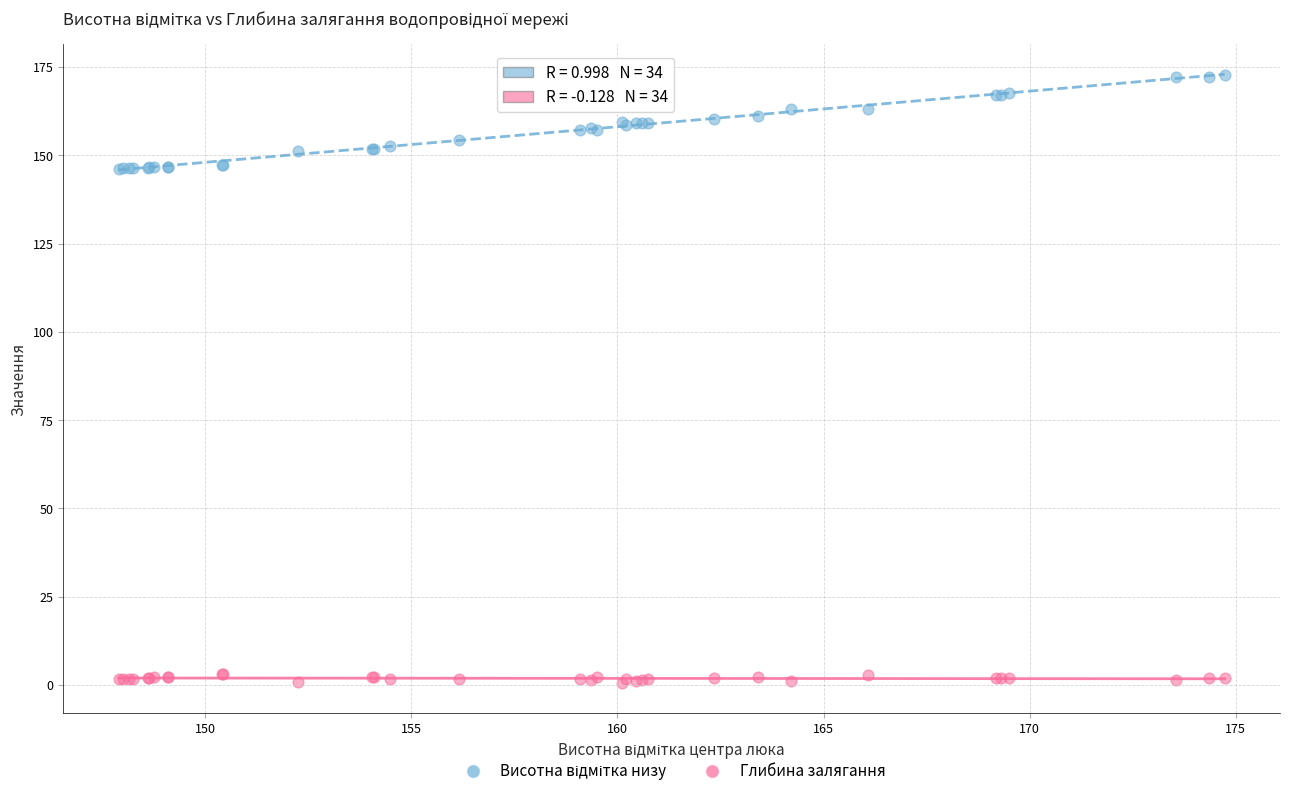

Which series reaches the minimum Y coordinate?

Глибина залягання